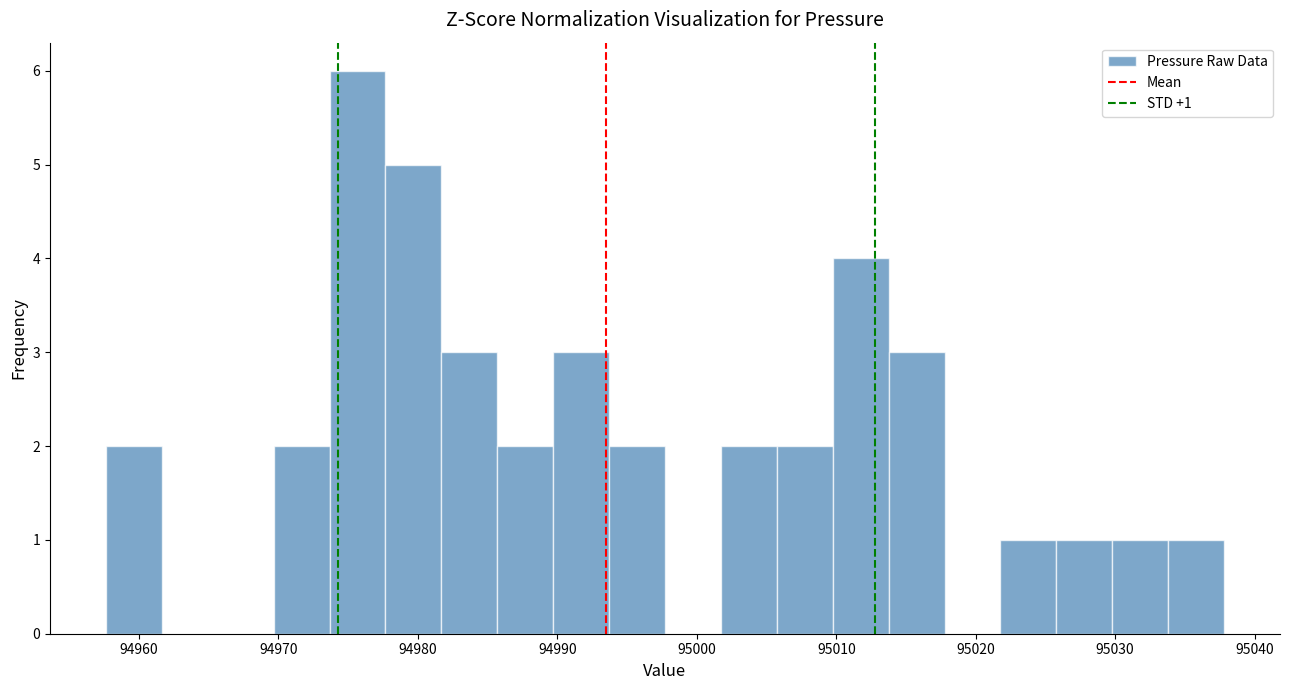

Over which range of the x-axis is the bar tallest?

94974 to 94978